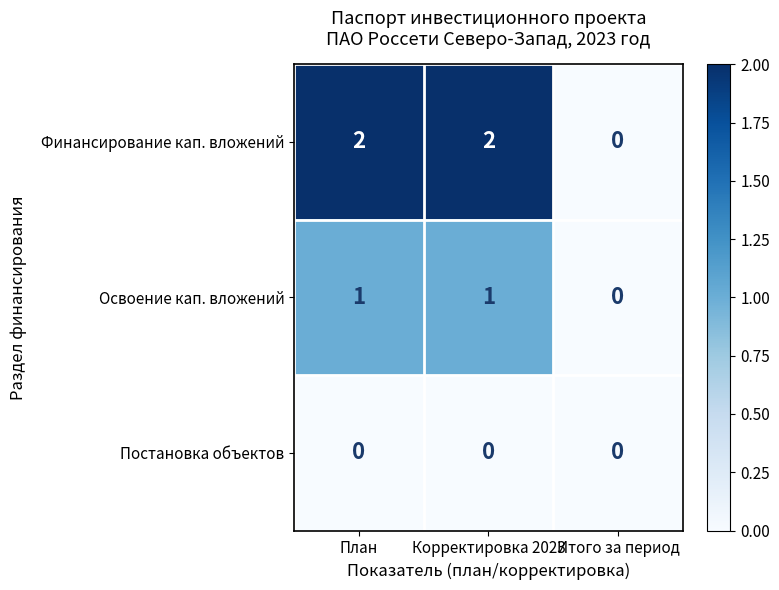

List the series in order of their overall mean, highest first.

Финансирование кап. вложений, Освоение кап. вложений, Постановка объектов